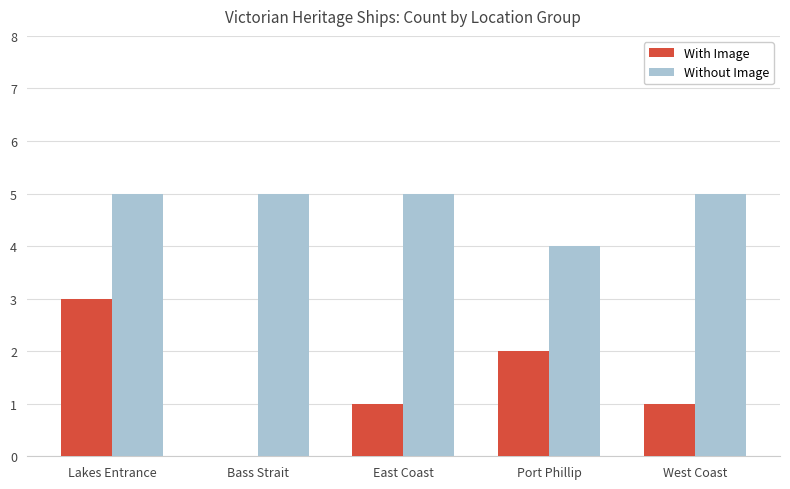

Reading left to right, transcribe all the data shown in this chart.

With Image: Lakes Entrance=3	Bass Strait=0	East Coast=1	Port Phillip=2	West Coast=1
Without Image: Lakes Entrance=5	Bass Strait=5	East Coast=5	Port Phillip=4	West Coast=5